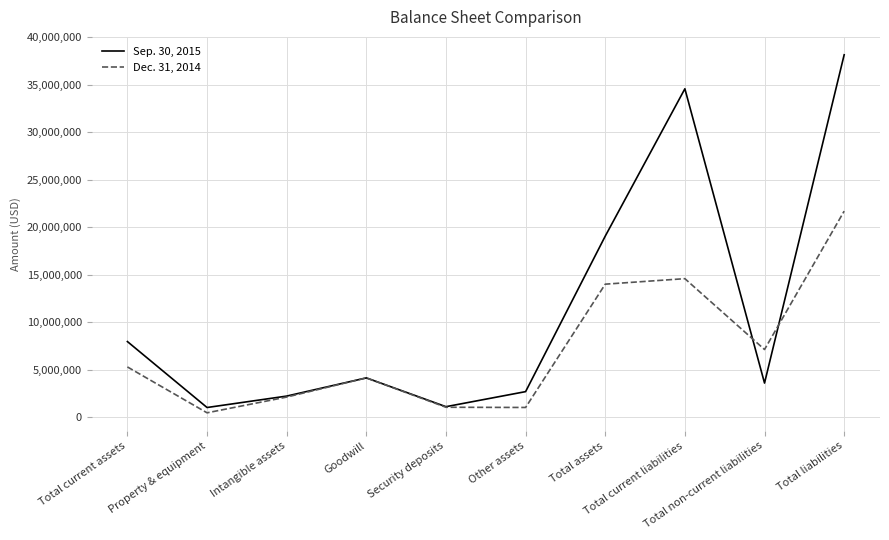

How many lines are shown in the chart?

2